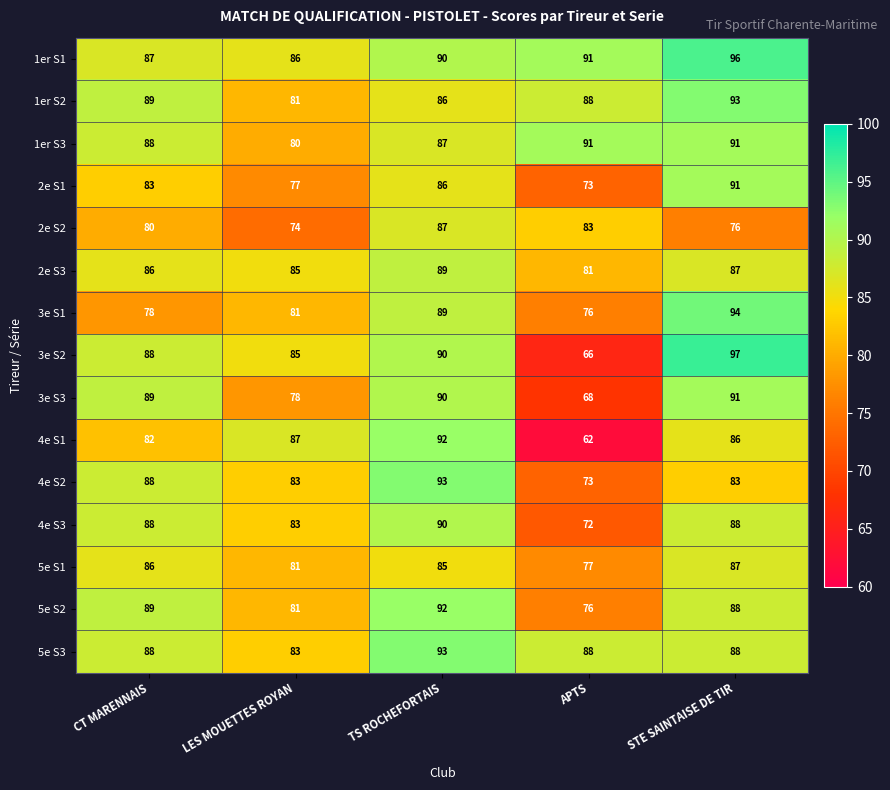

The 5e S2 series shows 43 at CT MARENNAIS. True or false?

False